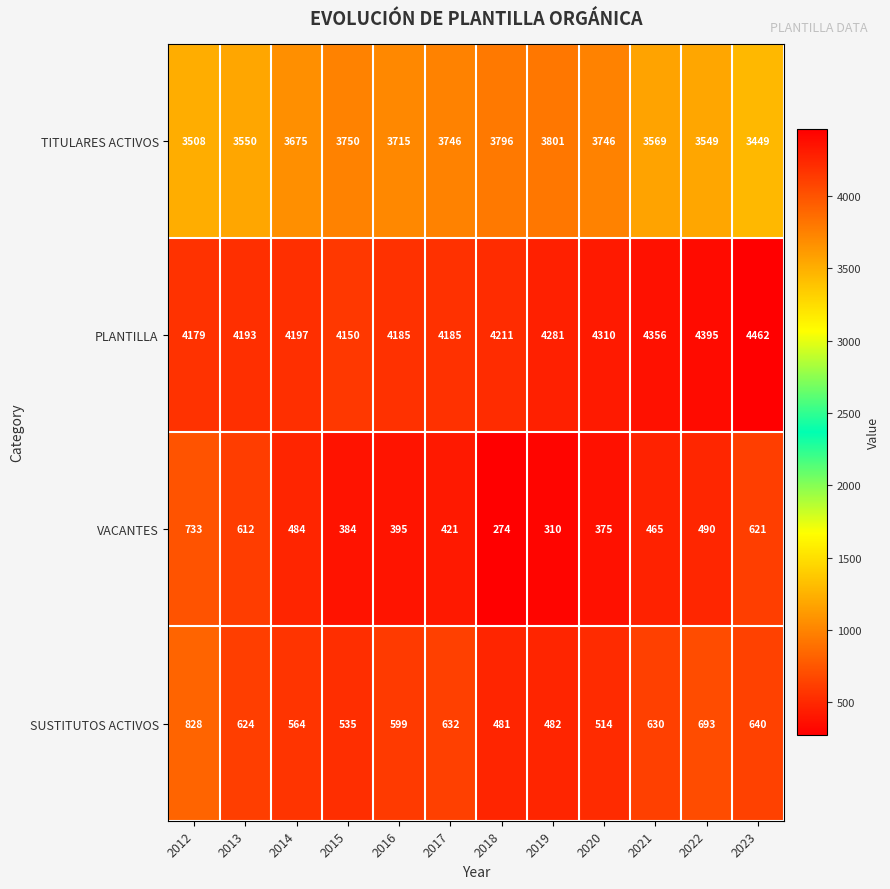

What value does the VACANTES series have at 2014?

484